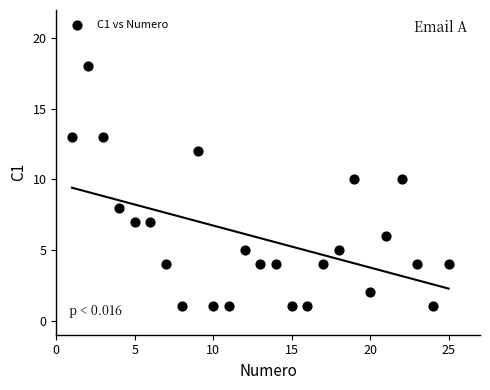

What is the range of X values (max minus min)?

24